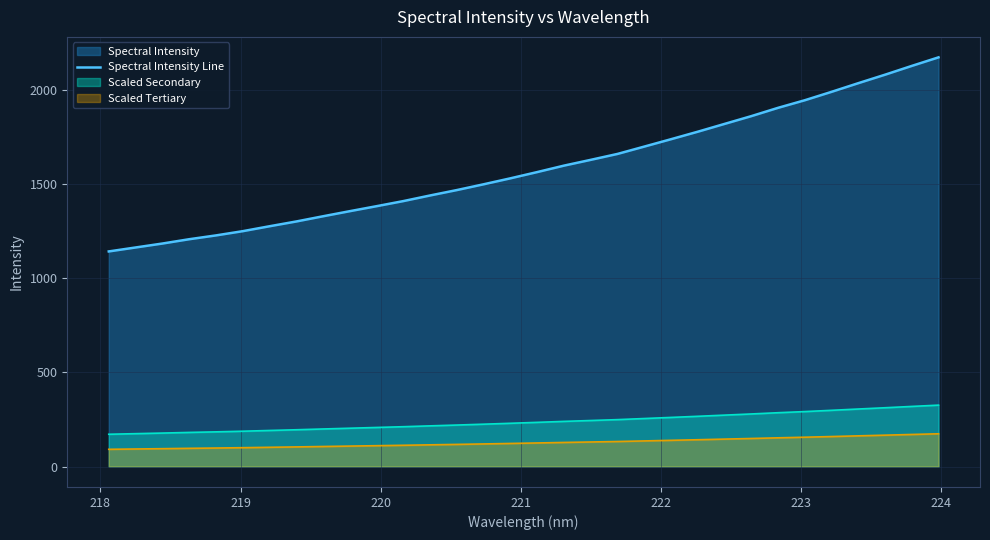

What is the maximum value shown in the chart?

2172.7